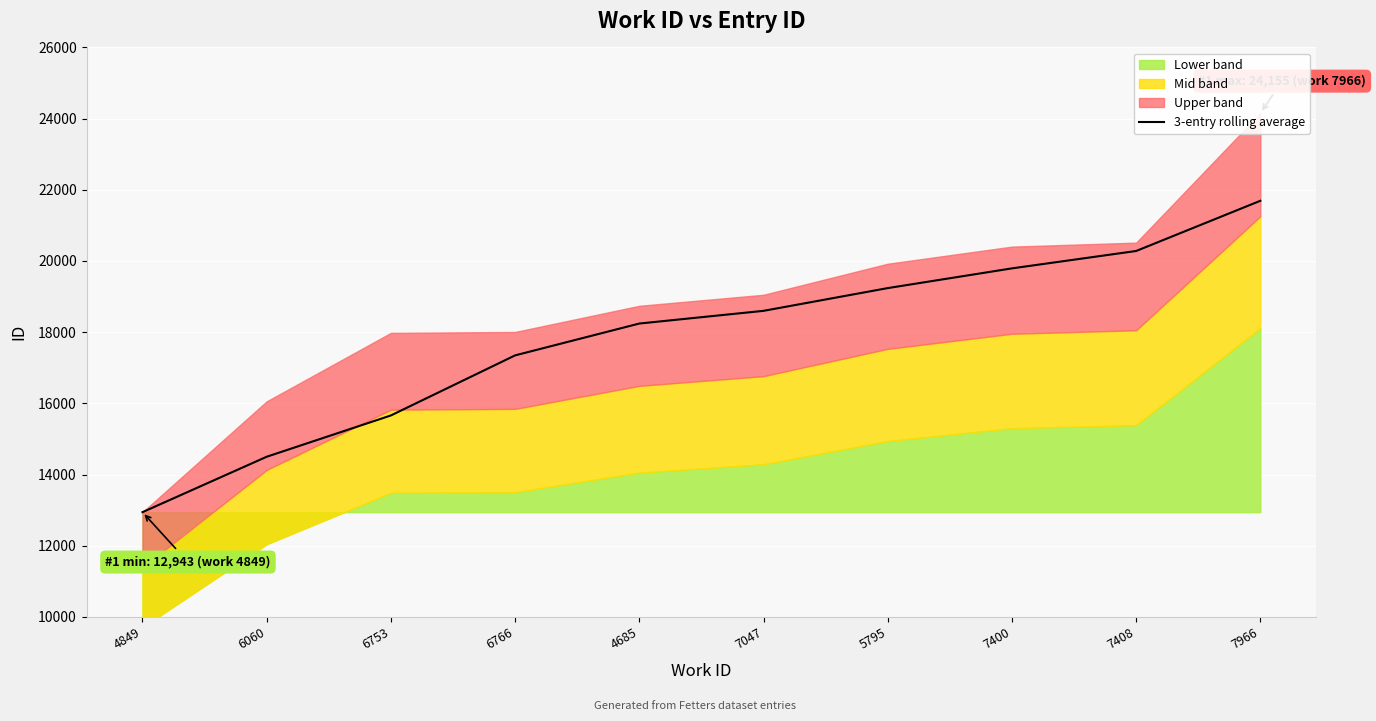

What is the sum of the values at 7047 and 4849?

31542.3